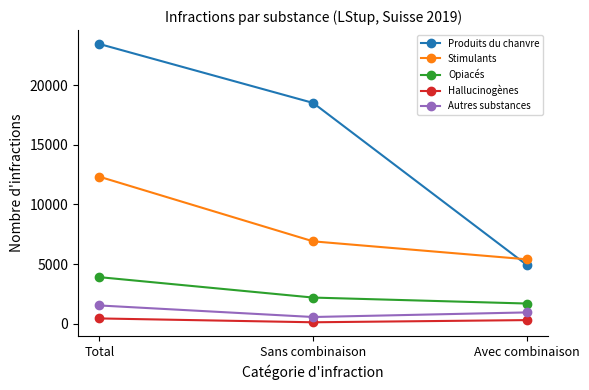

What is the greatest value displayed?

23433